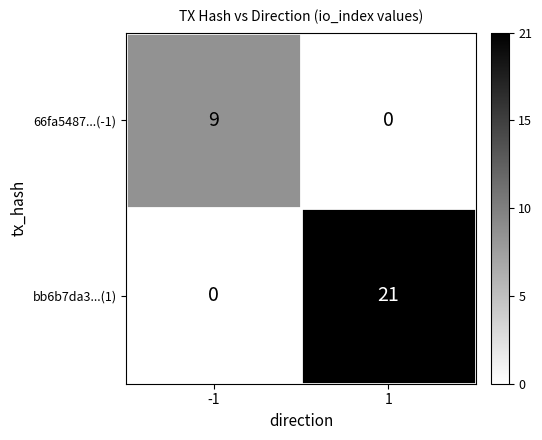

What is the difference between the 66fa5487...(-1) values at -1 and 1?

9